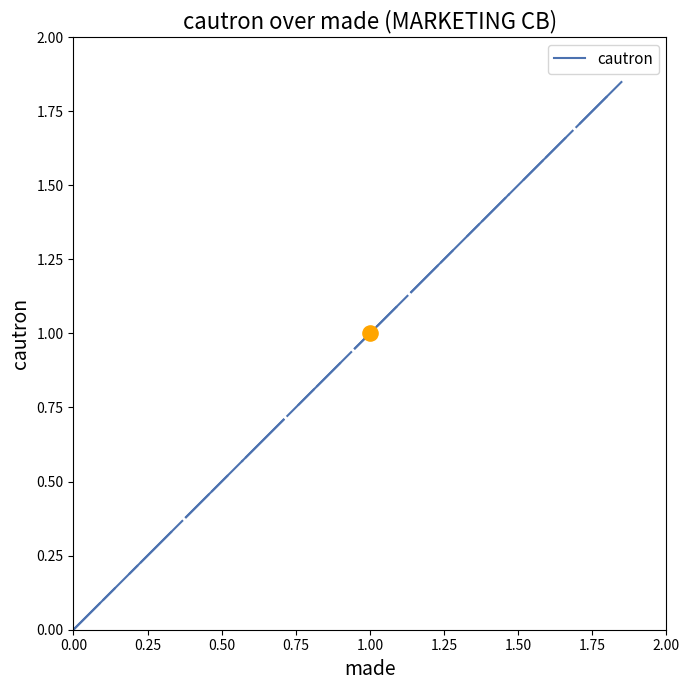

Between 1.25 and 1.00, which is larger?

1.25